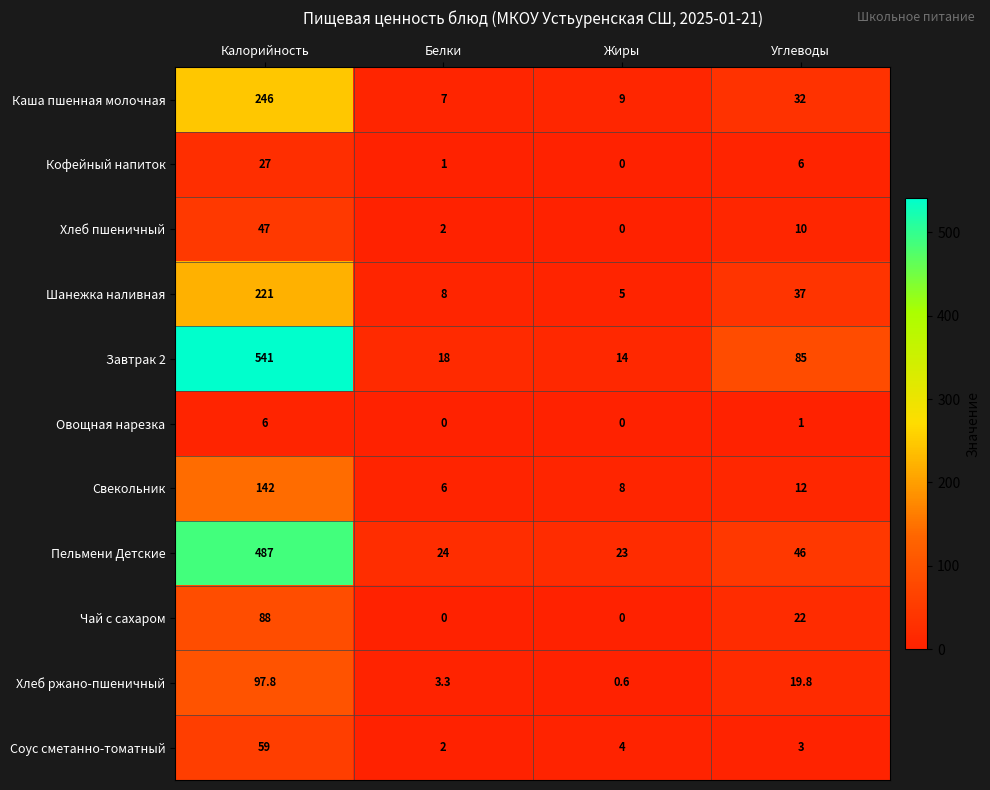

Rank the series by their maximum value, from highest to lowest.

Завтрак 2, Пельмени Детские, Каша пшенная молочная, Шанежка наливная, Свекольник, Хлеб ржано-пшеничный, Чай с сахаром, Соус сметанно-томатный, Хлеб пшеничный, Кофейный напиток, Овощная нарезка